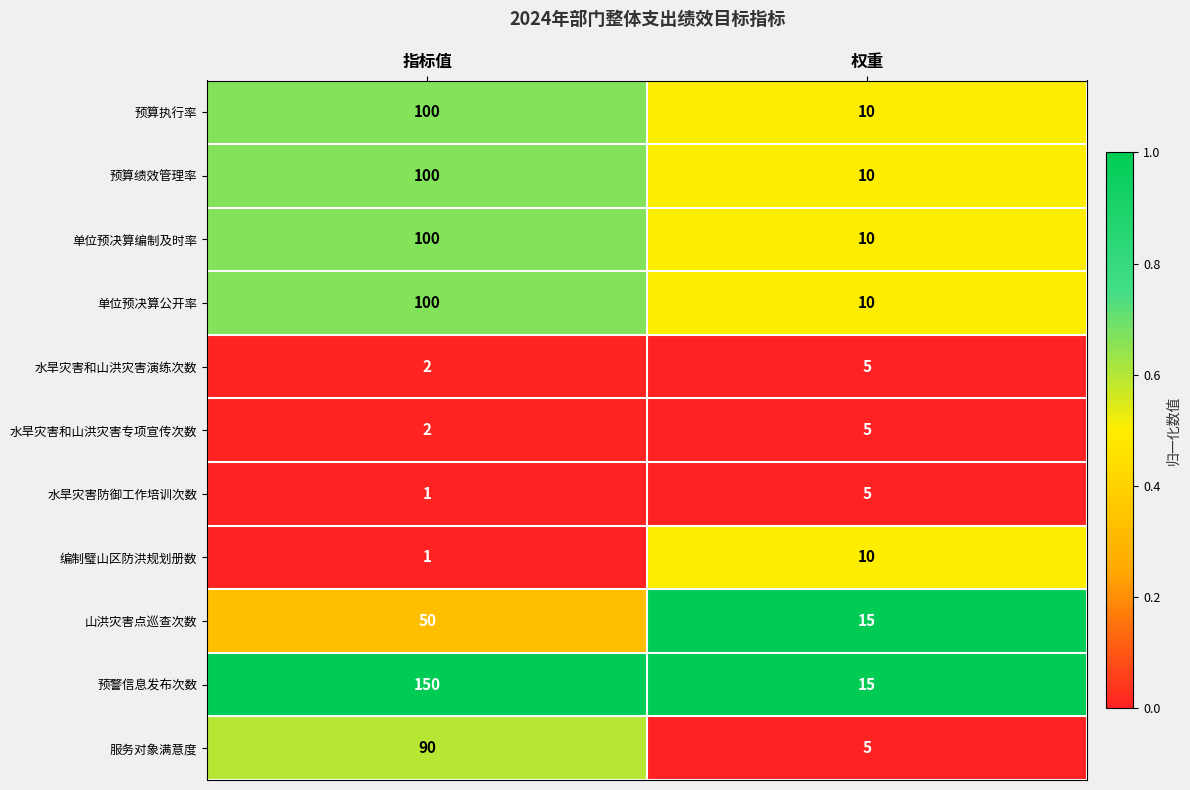

List the labels in order of 预警信息发布次数 value, largest first.

指标值, 权重